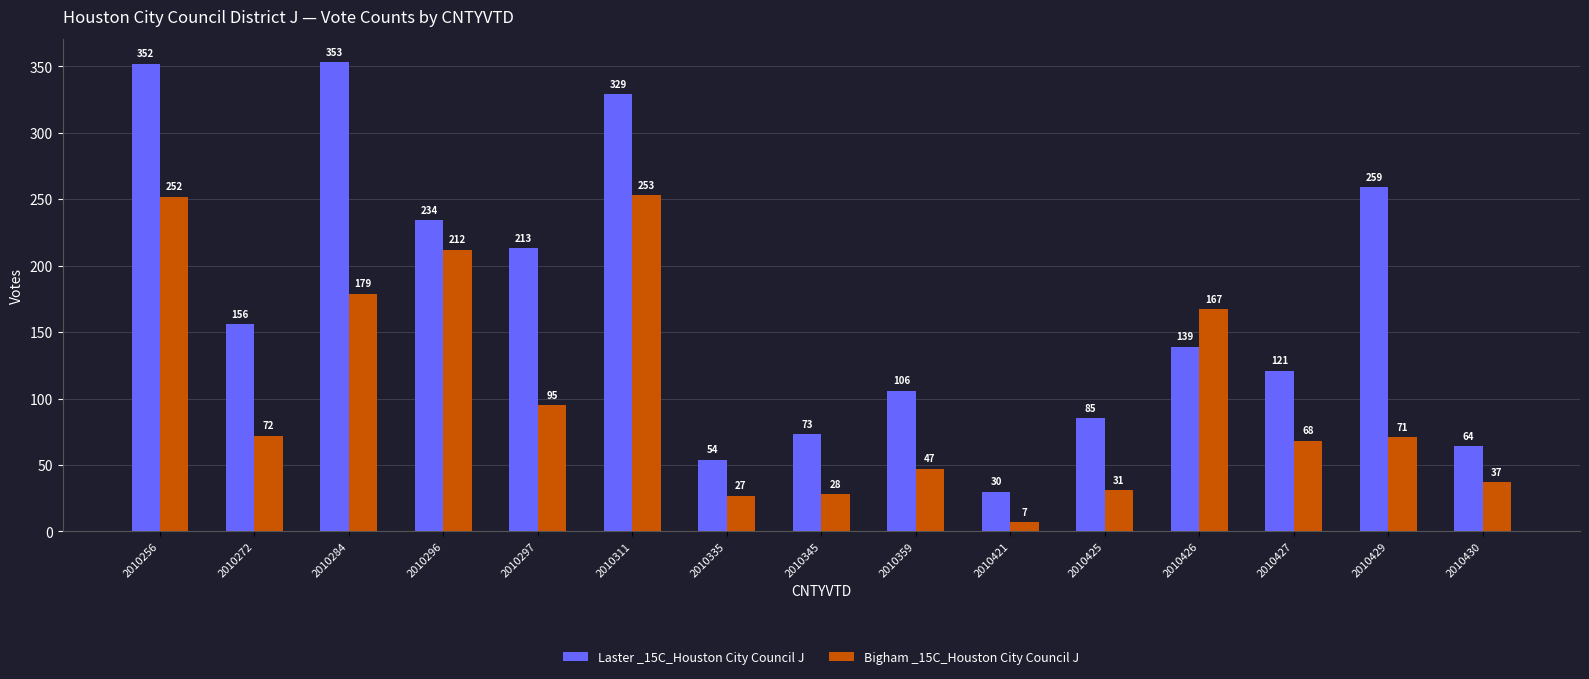

The Laster _15C_Houston City Council J series shows 147 at 2010425. True or false?

False